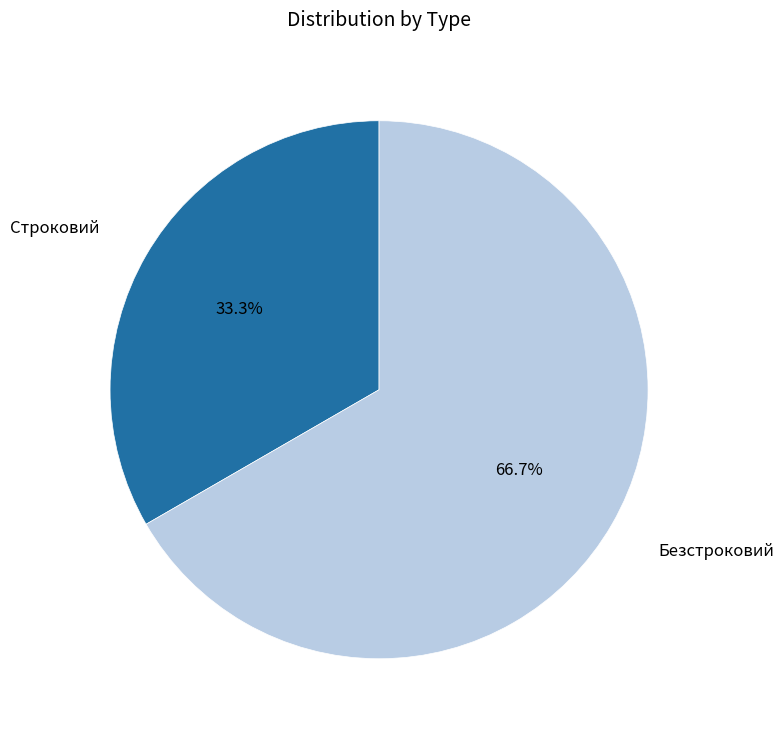

Is it true that Строковий is 22% of the pie?

False